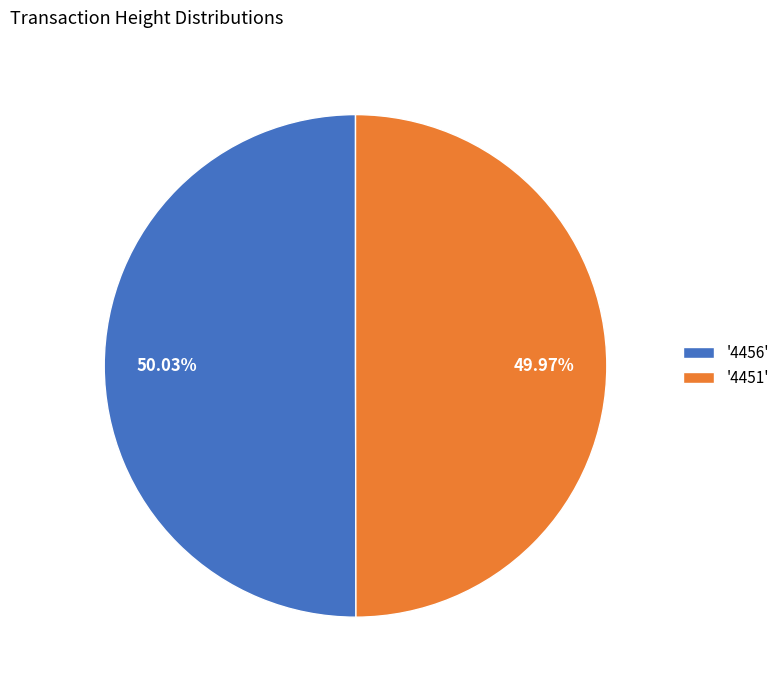

Approximately how many times larger is the value at '4456' compared to '4451'?

1.0